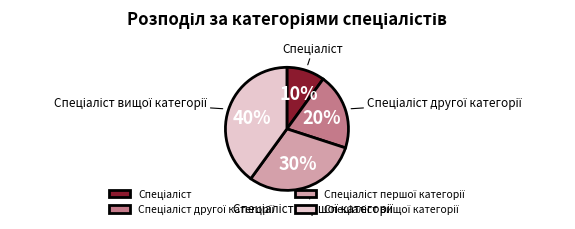

To the nearest percent, what is the difference between the largest and smallest slice percentages?

30%